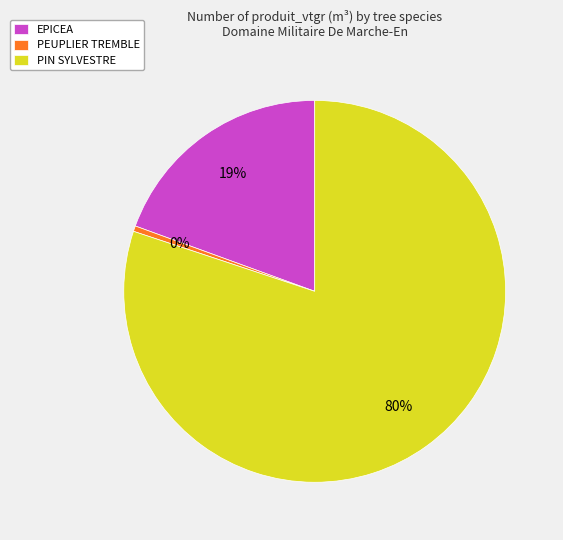

The PIN SYLVESTRE slice represents 73% of the pie. True or false?

False